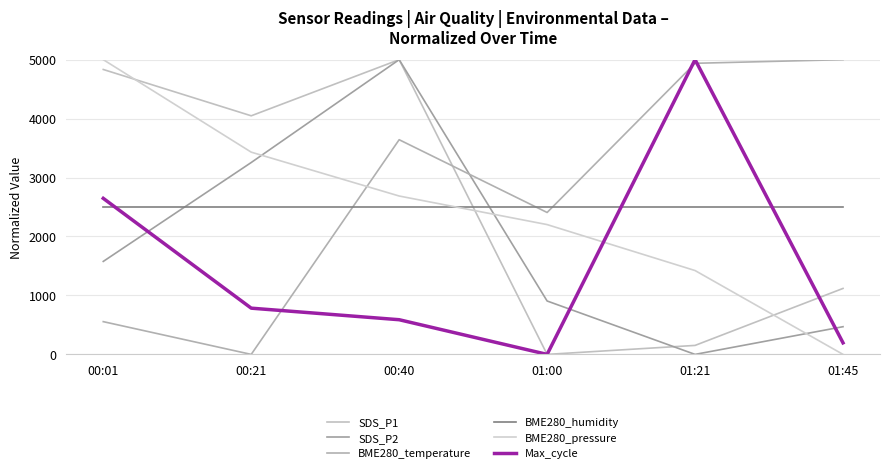

What value does the SDS_P1 series have at 00:01?

4833.3